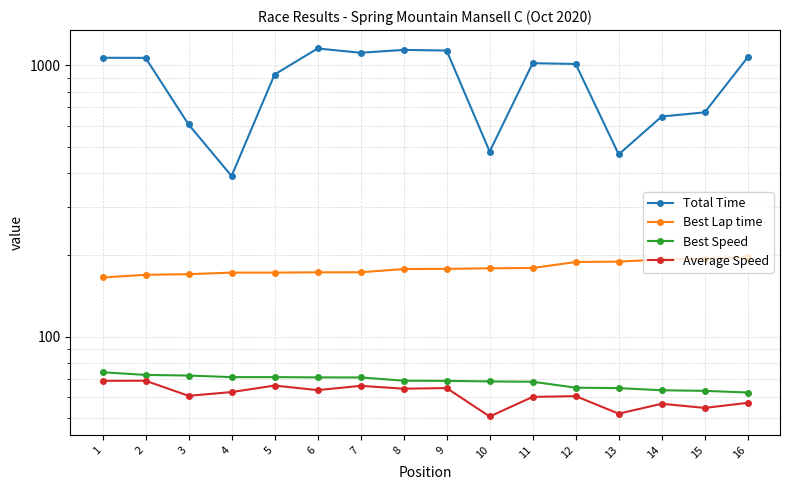

Which series has the widest spread of values?

Total Time